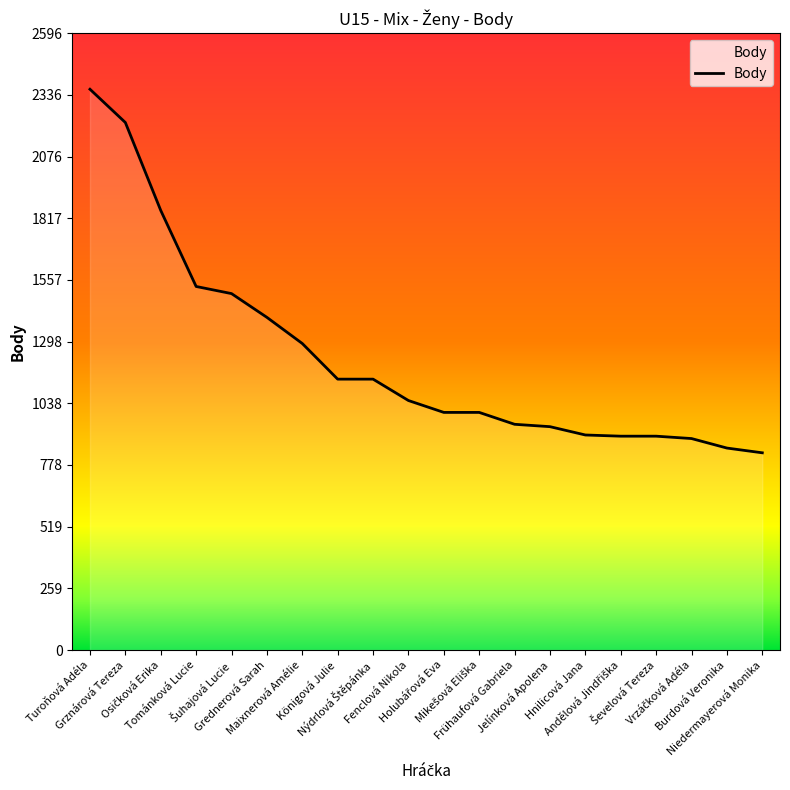

What is the difference between the maximum and minimum values?

1530